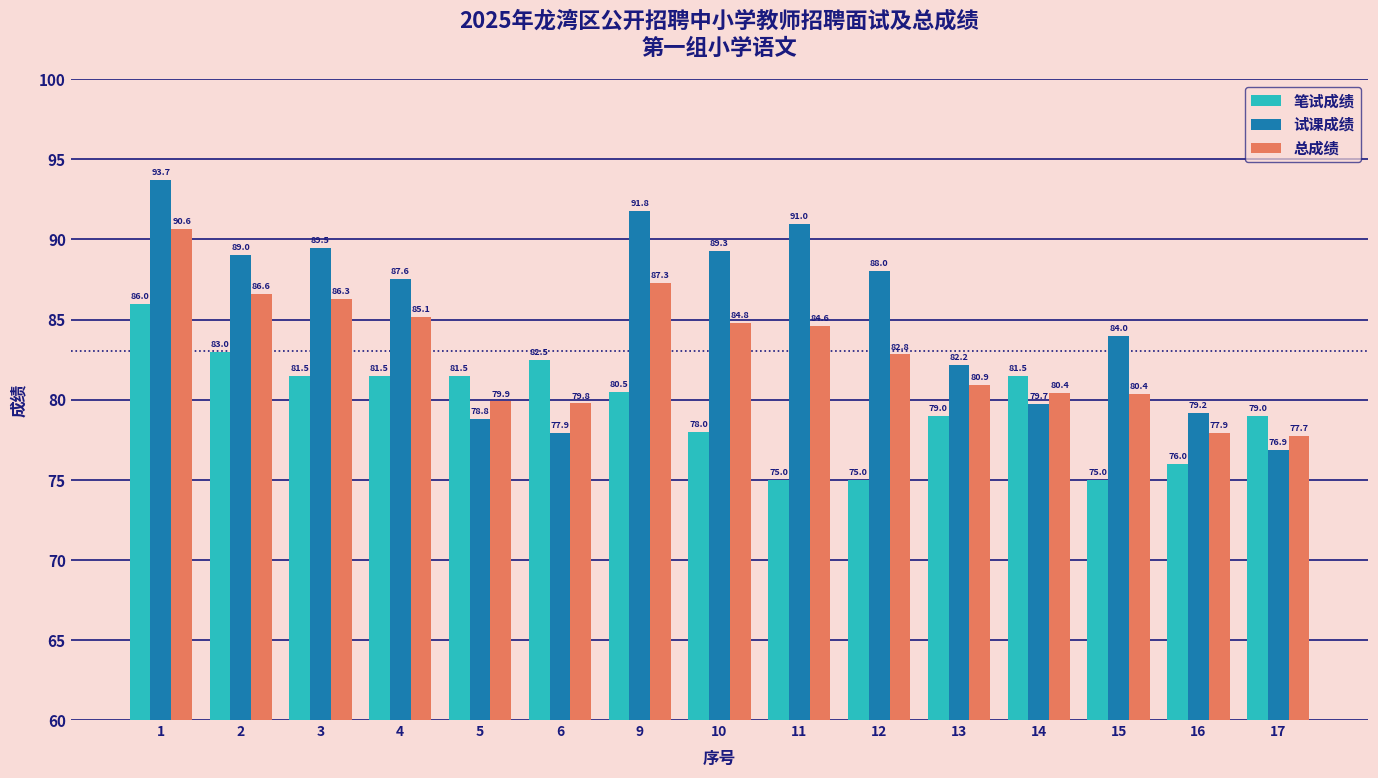

Rank the series at 9 from highest to lowest value.

试课成绩, 总成绩, 笔试成绩